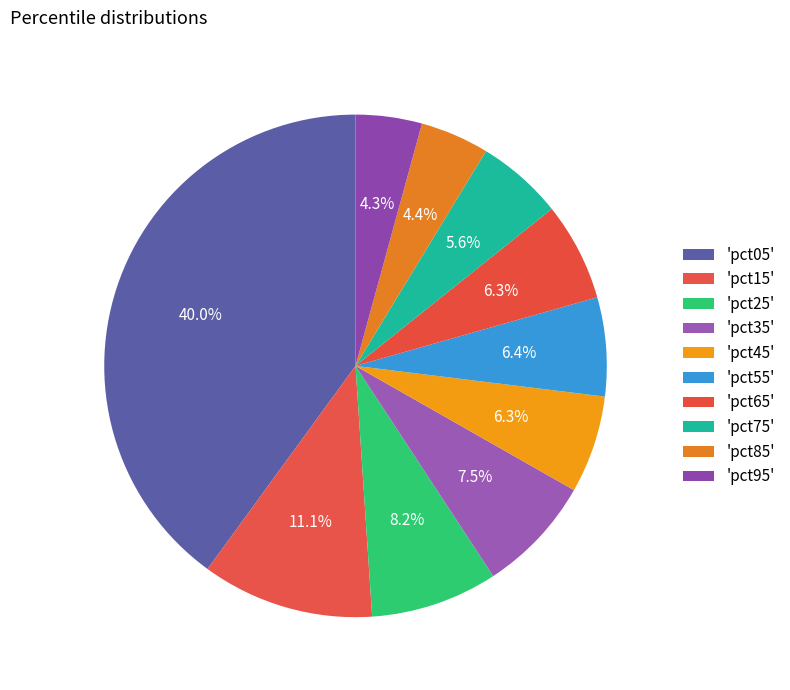

Count the number of slices in the pie.

10